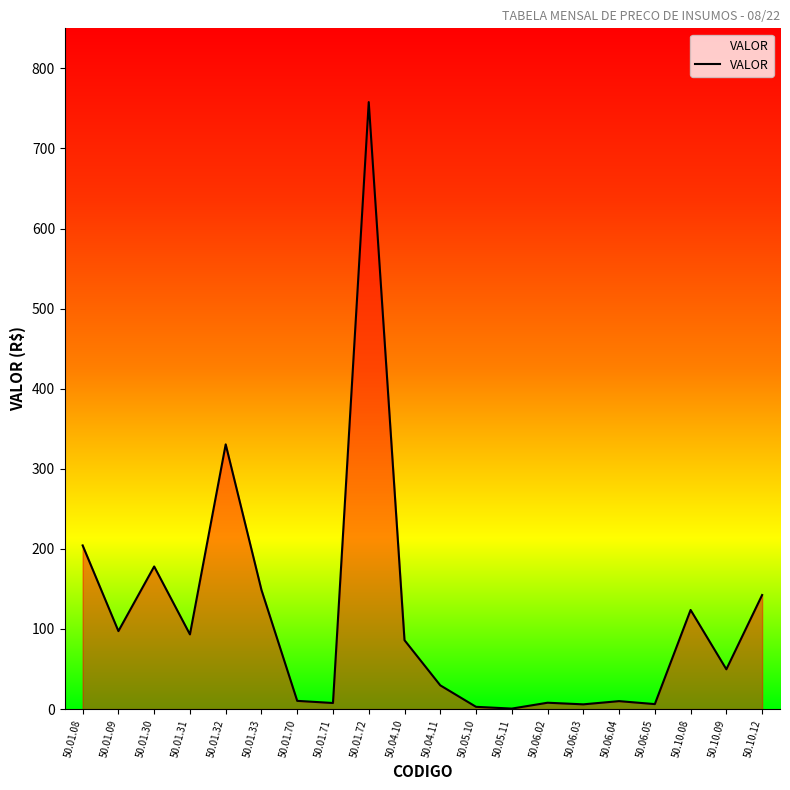

True or false: there are more than 0 points higher than both neighbors.

True